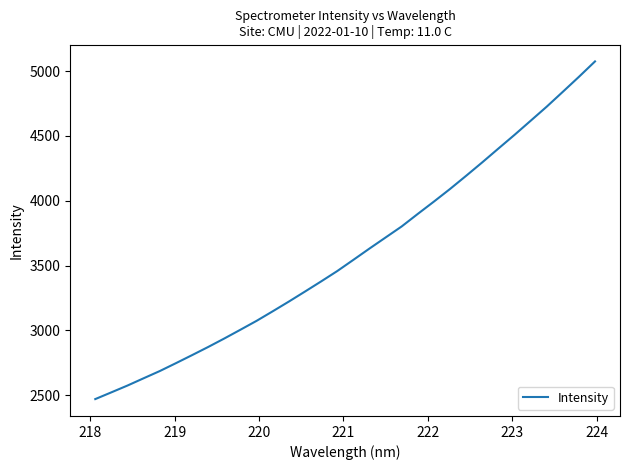

What is the minimum value shown in the chart?

2469.2